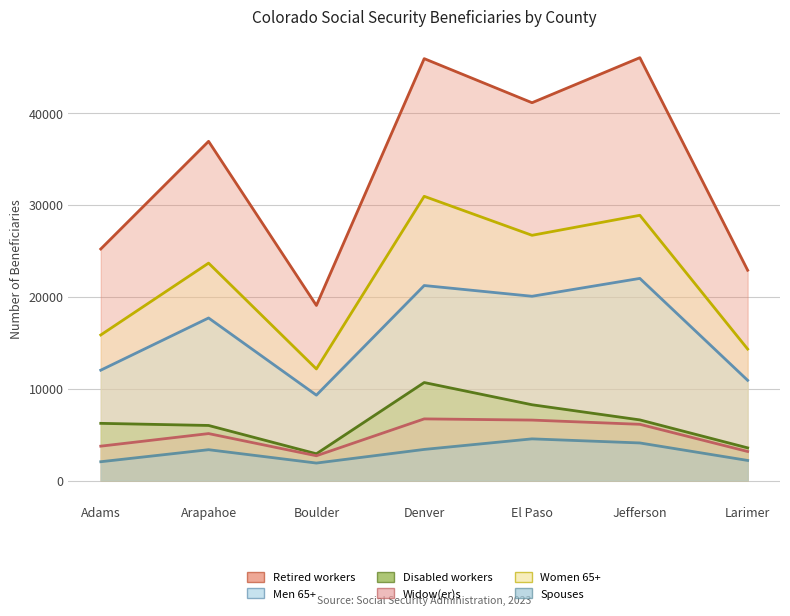

Rank the series by their maximum value, from highest to lowest.

Retired workers, Women 65+, Men 65+, Disabled workers, Widow(er)s, Spouses